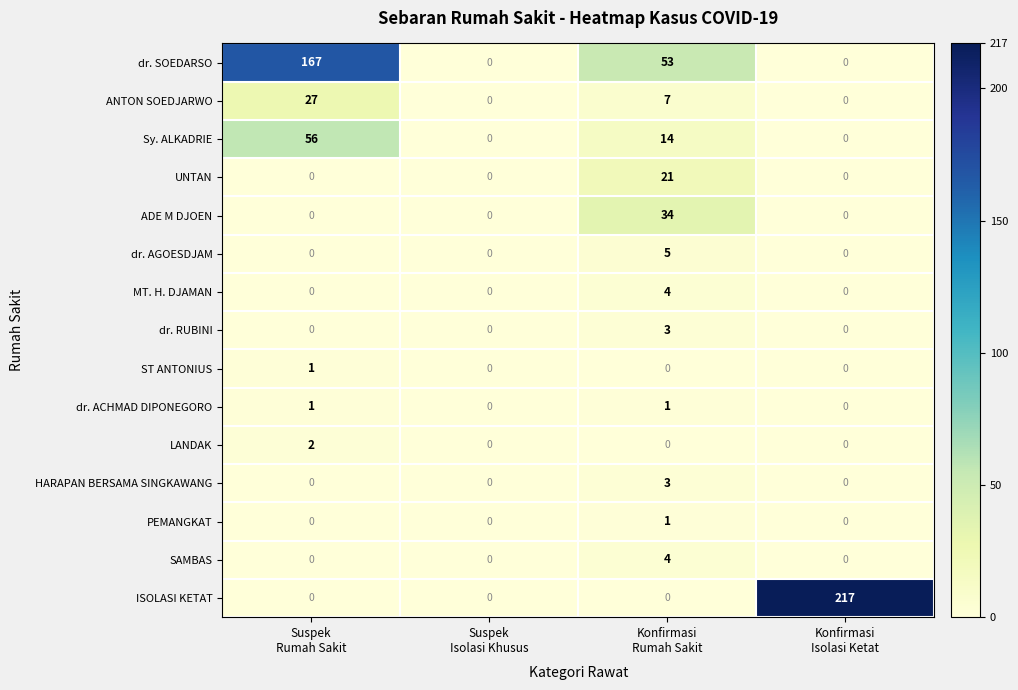

What is the difference between the maximum and minimum values in the SAMBAS series?

4